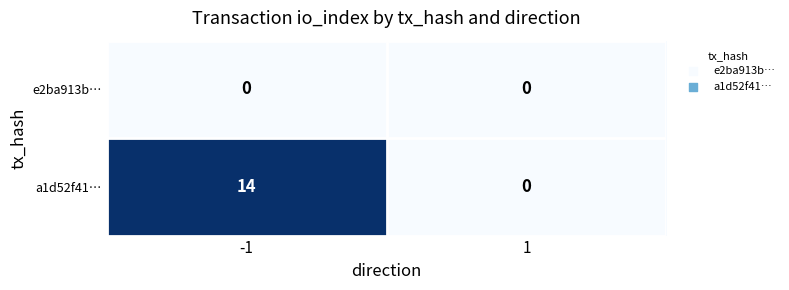

What is the maximum value shown in the chart?

14